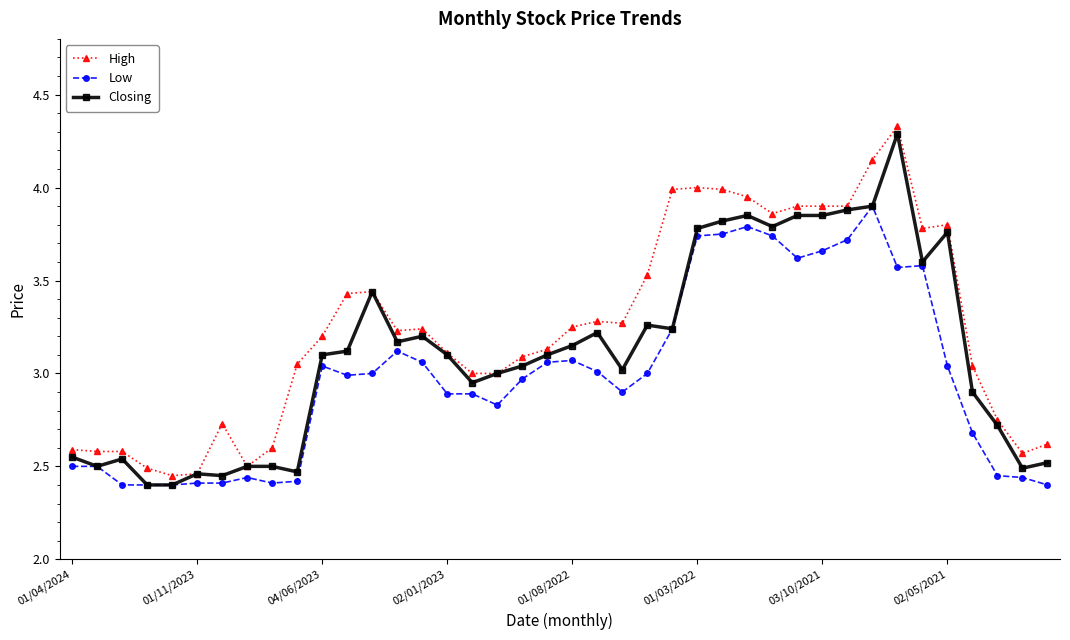

At how many categories does at least one series exceed 2?

40